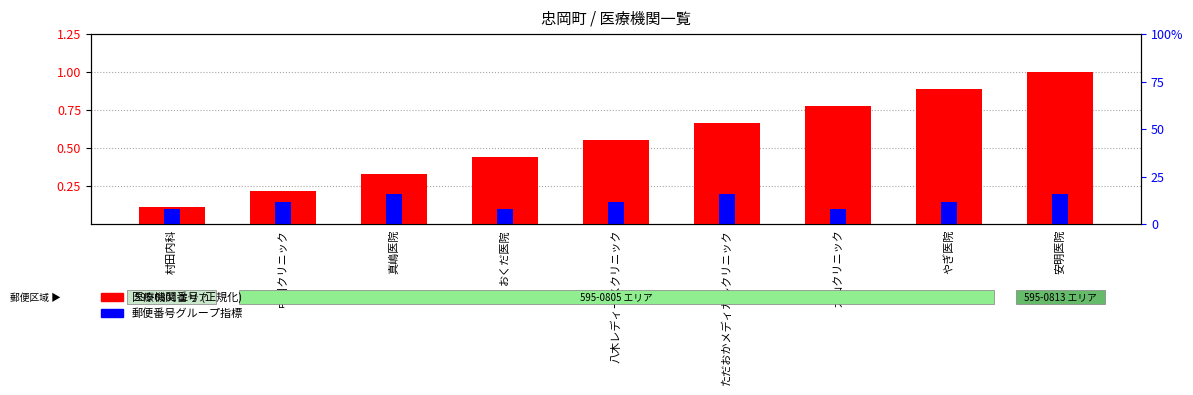

Is it true that 医療機関番号 (正規化) equals 0.9 at やぎ医院?

True